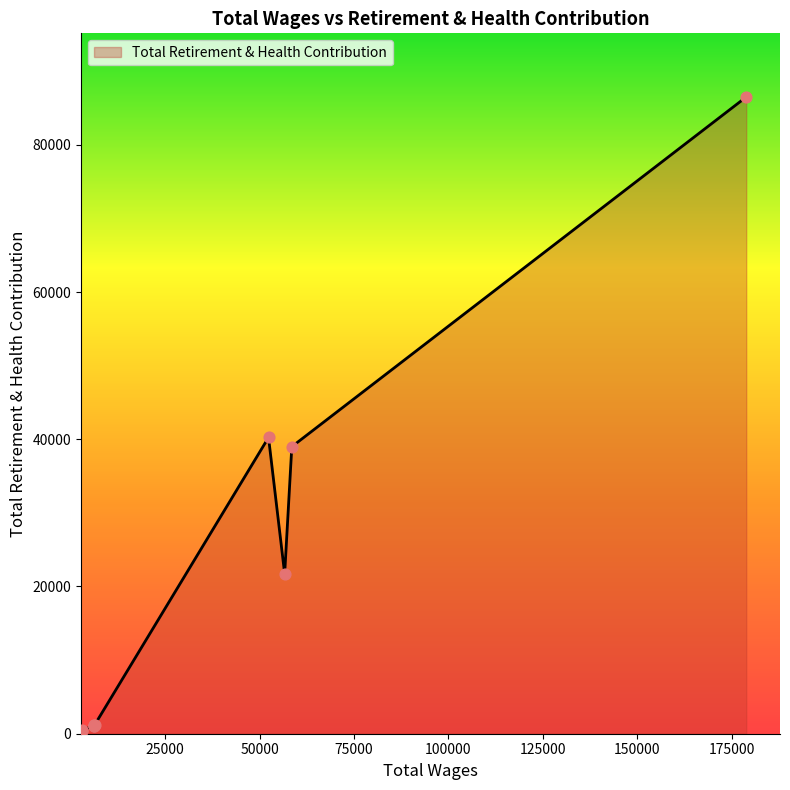

Between 6120.0 and 6120.0, which is larger?

6120.0